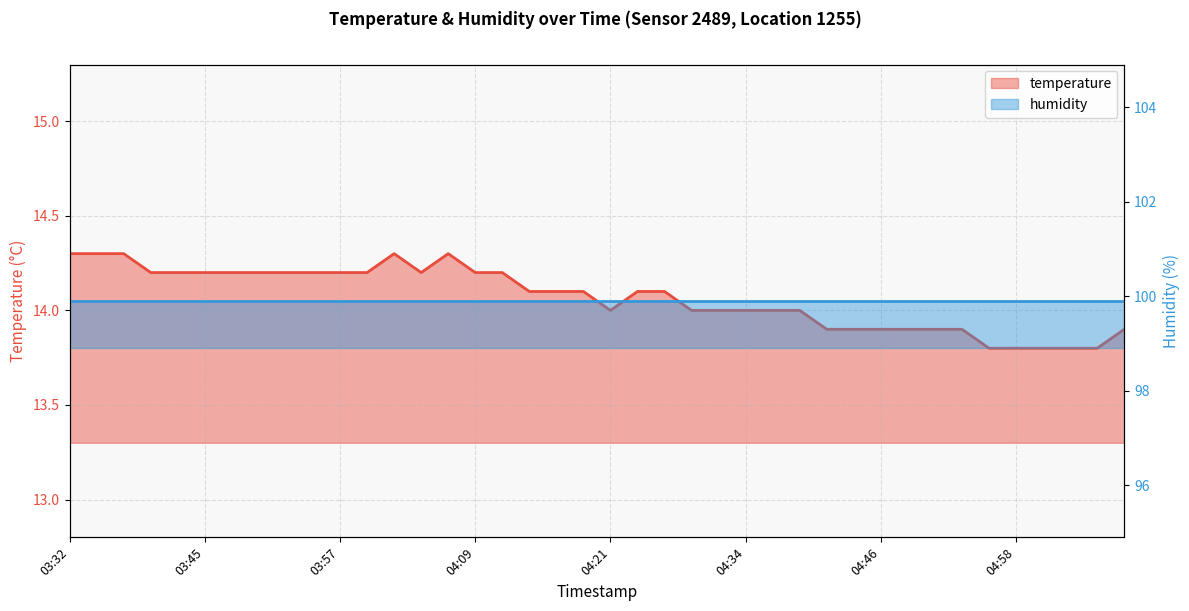

How many interior local peaks (higher than both neighbors) does the data have?

2